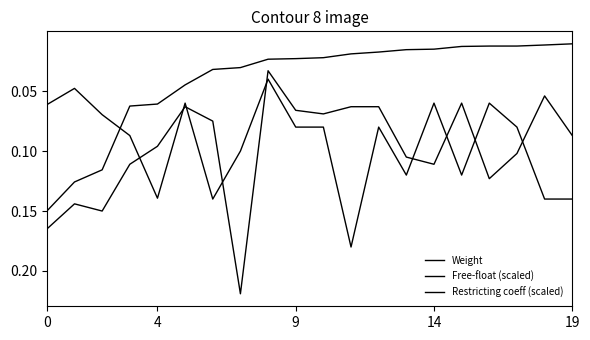

Is this an area chart (filled region under the line)?

No